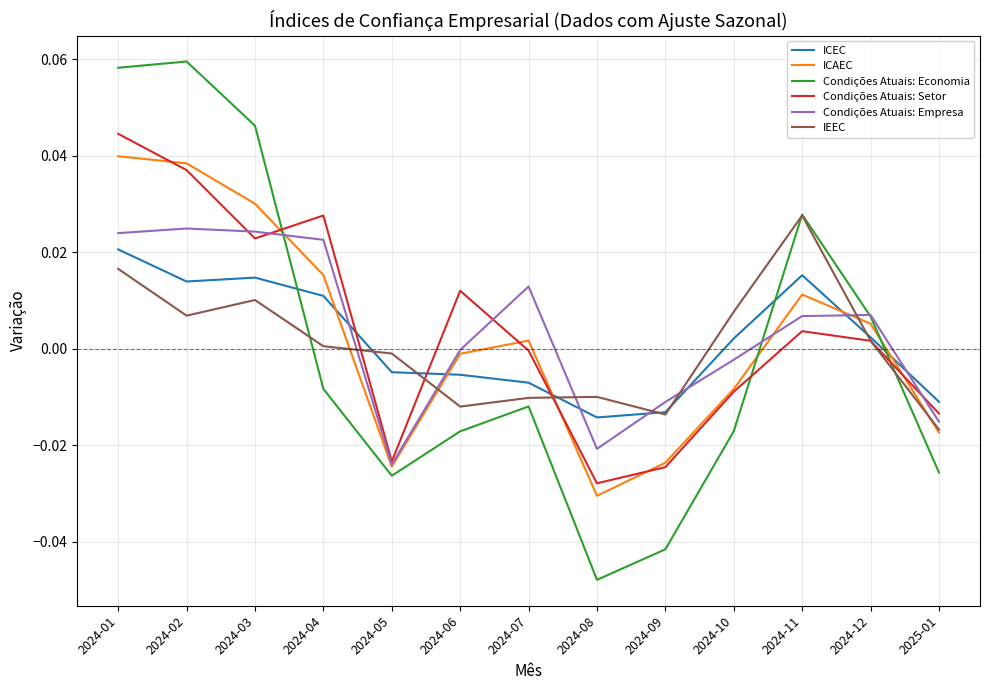

After their last crossing, which series has the higher values: IEEC or ICEC?

ICEC